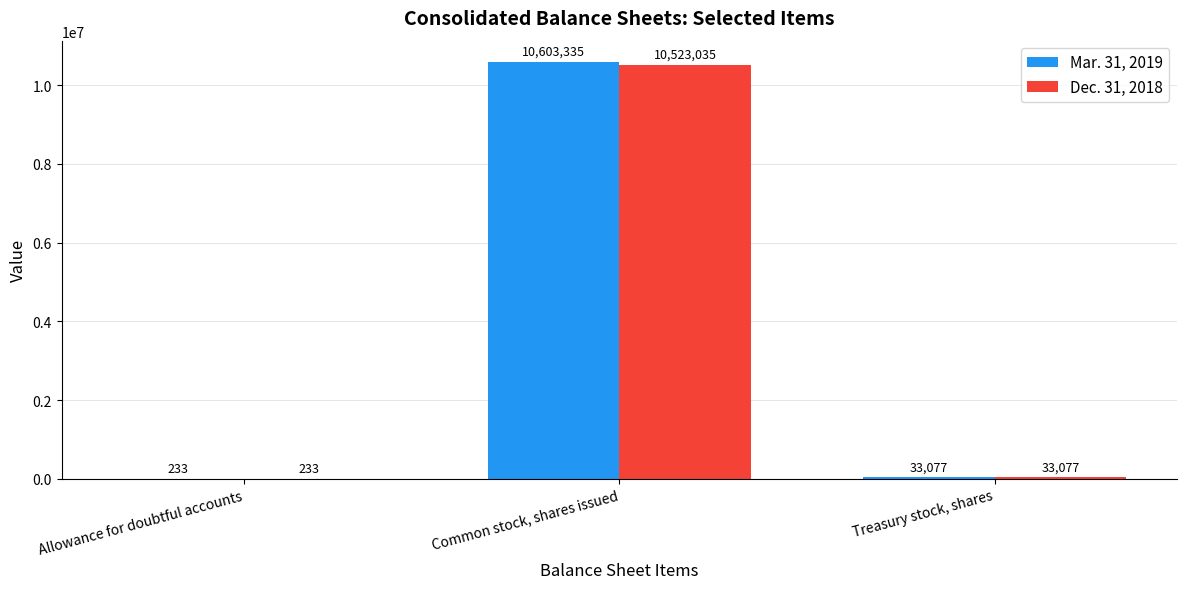

Are the bars horizontal?

No